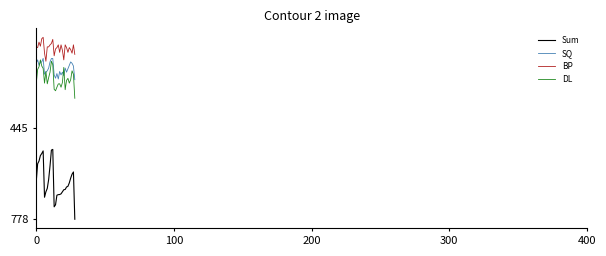

In Sum, how many points are lower than both neighbors (excluding endpoints)?

3